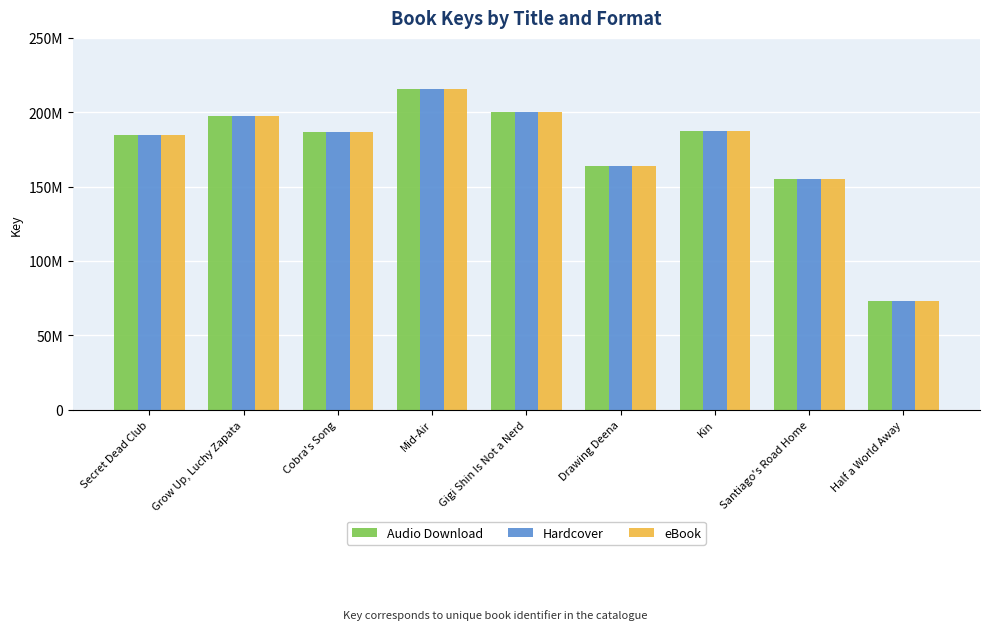

At which label is eBook closest to 144462361?

Santiago's Road Home